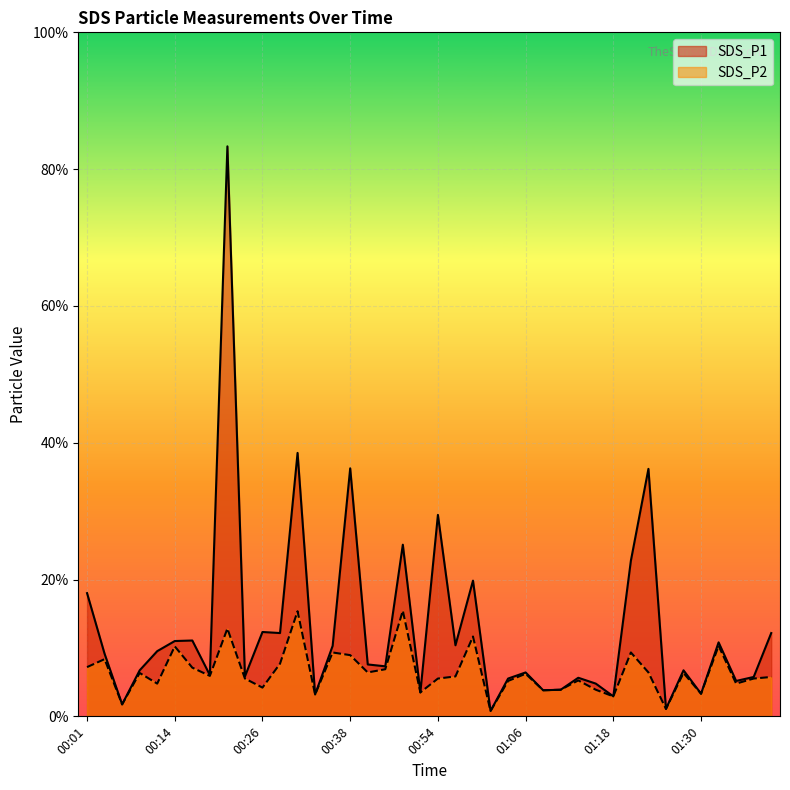

Does the chart display data point markers on the line(s)?

No